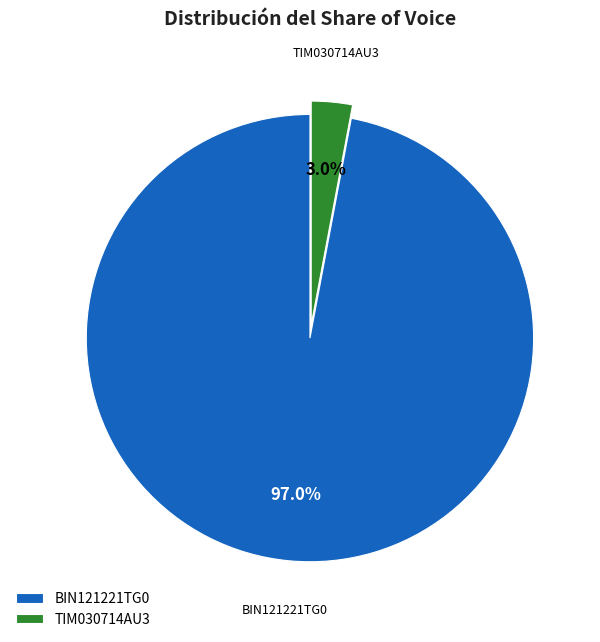

What percentage is the BIN121221TG0 slice, to the nearest percent?

97%